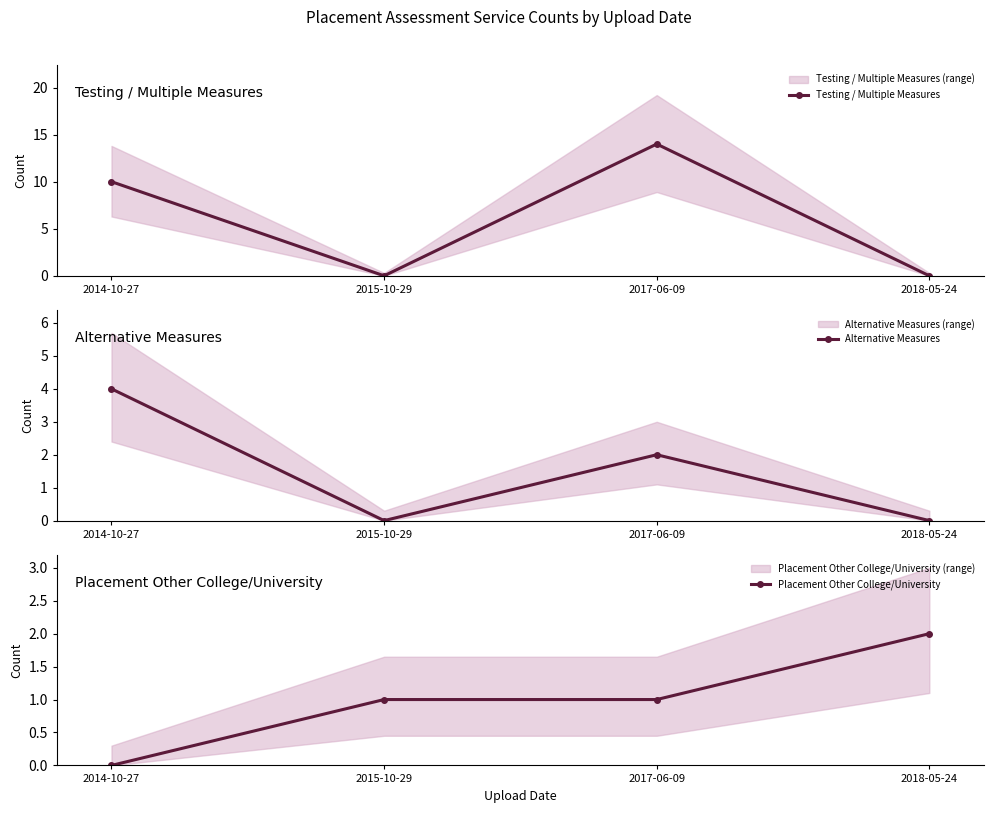

How many lines are shown in the chart?

3